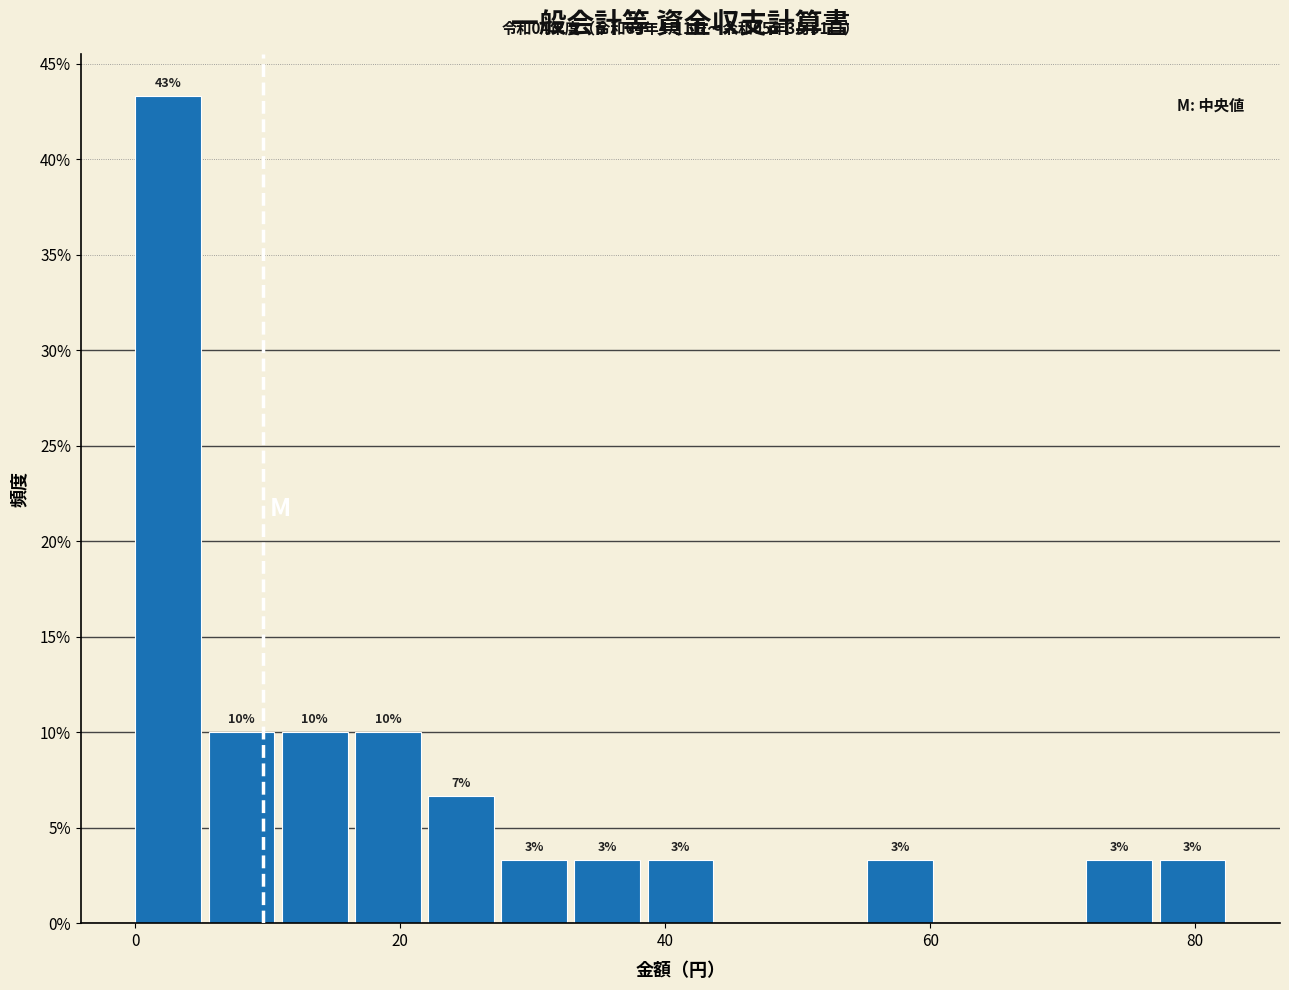

Around what value on the x-axis is the tallest bar? Give the approximate position of its centre, as read against the axis.

2